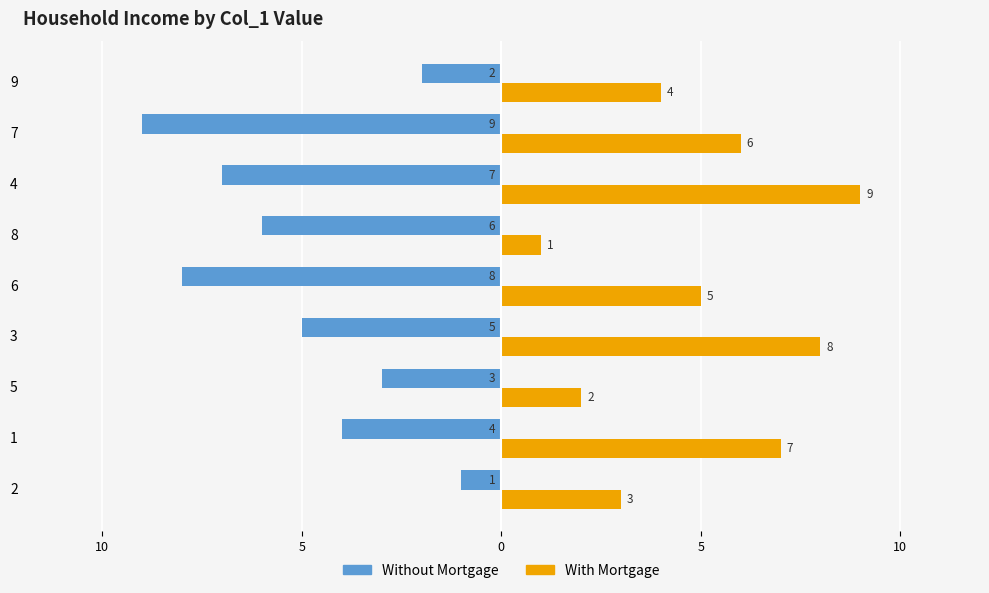

What are all the series names shown in the legend?

Without Mortgage, With Mortgage